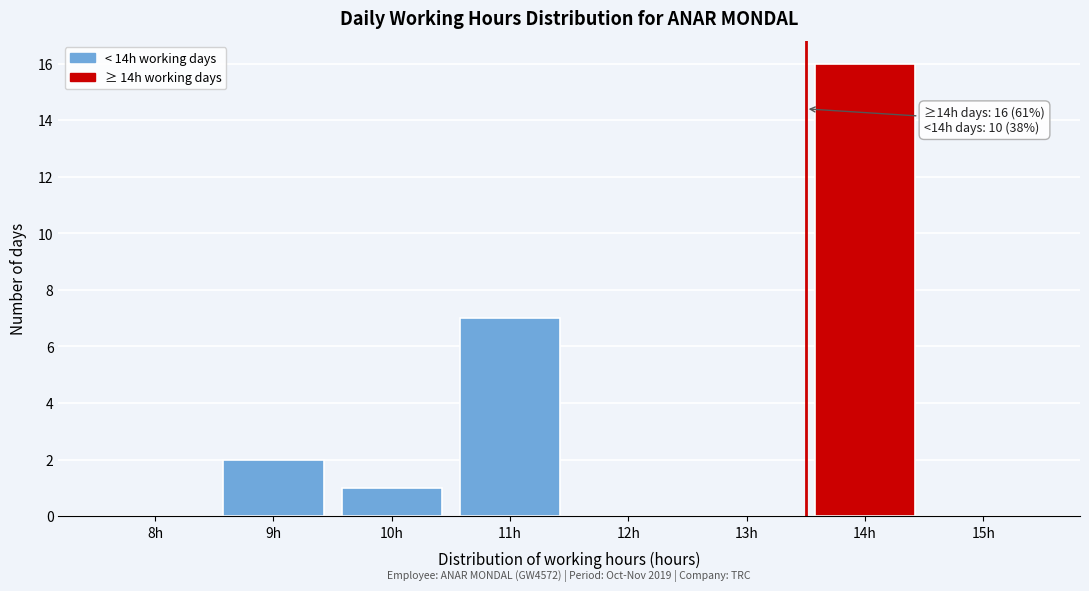

Reading left to right, list all the values displayed in this chart.

8h=0	9h=2	10h=1	11h=7	12h=0	13h=0	14h=16	15h=0